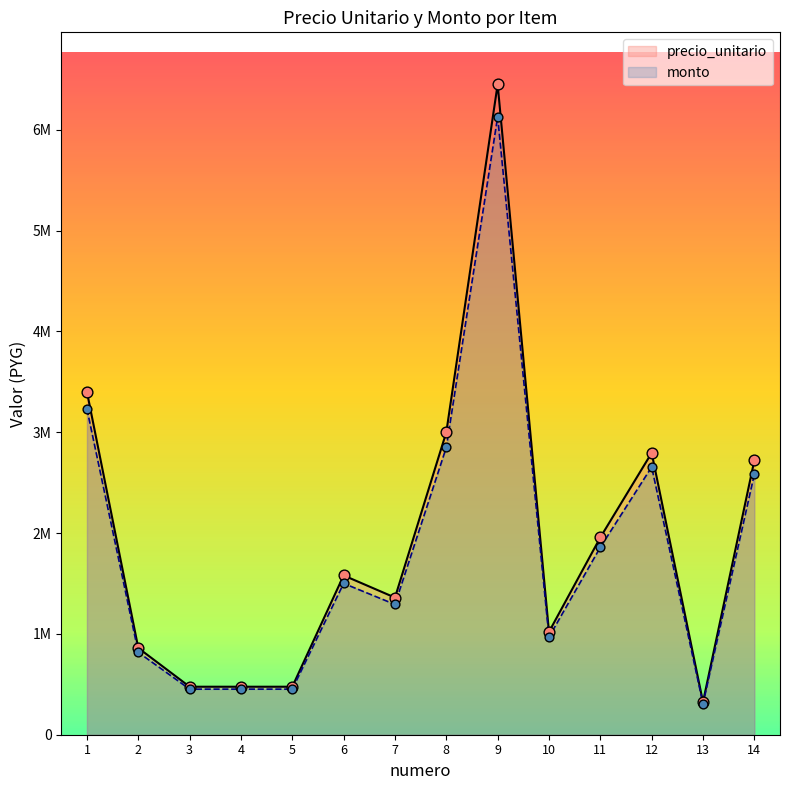

At which category is the sum across all series the highest?

9